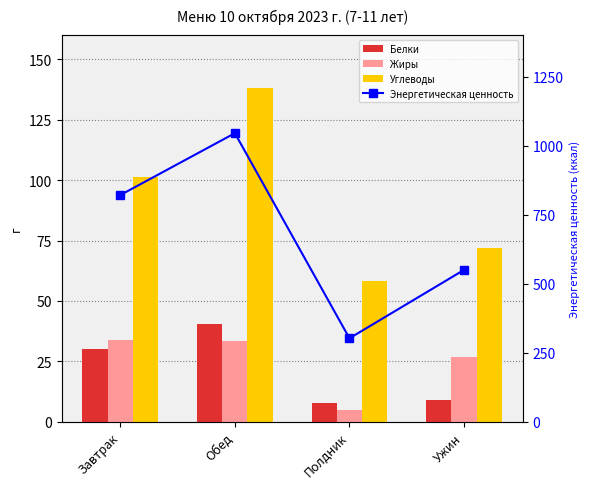

What is the sum of the Белки values at Завтрак and Ужин?

39.3